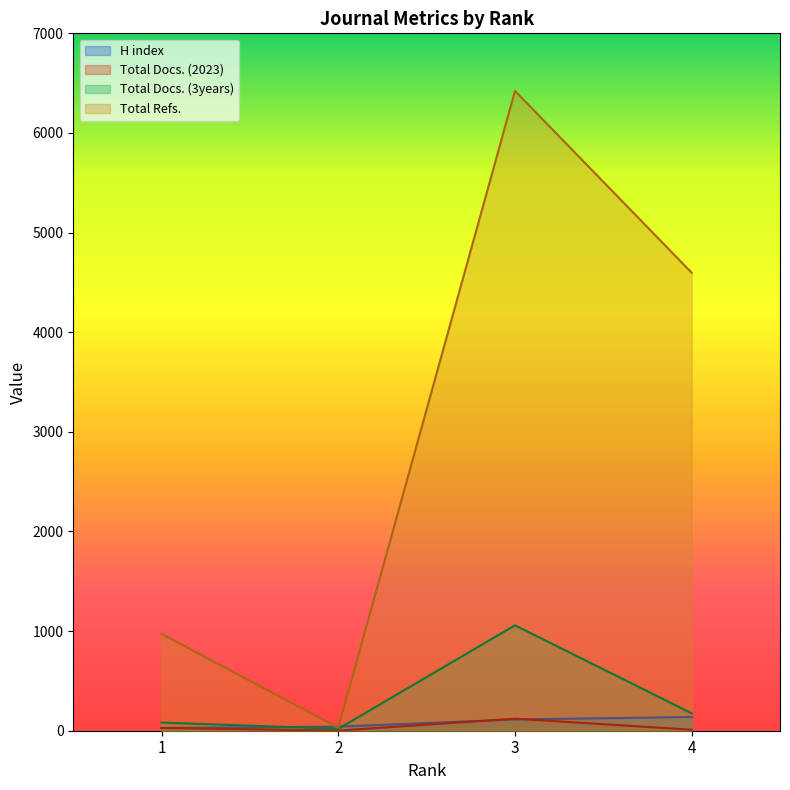

True or false: Total Docs. (2023) and Total Docs. (3years) intersect in this chart.

False